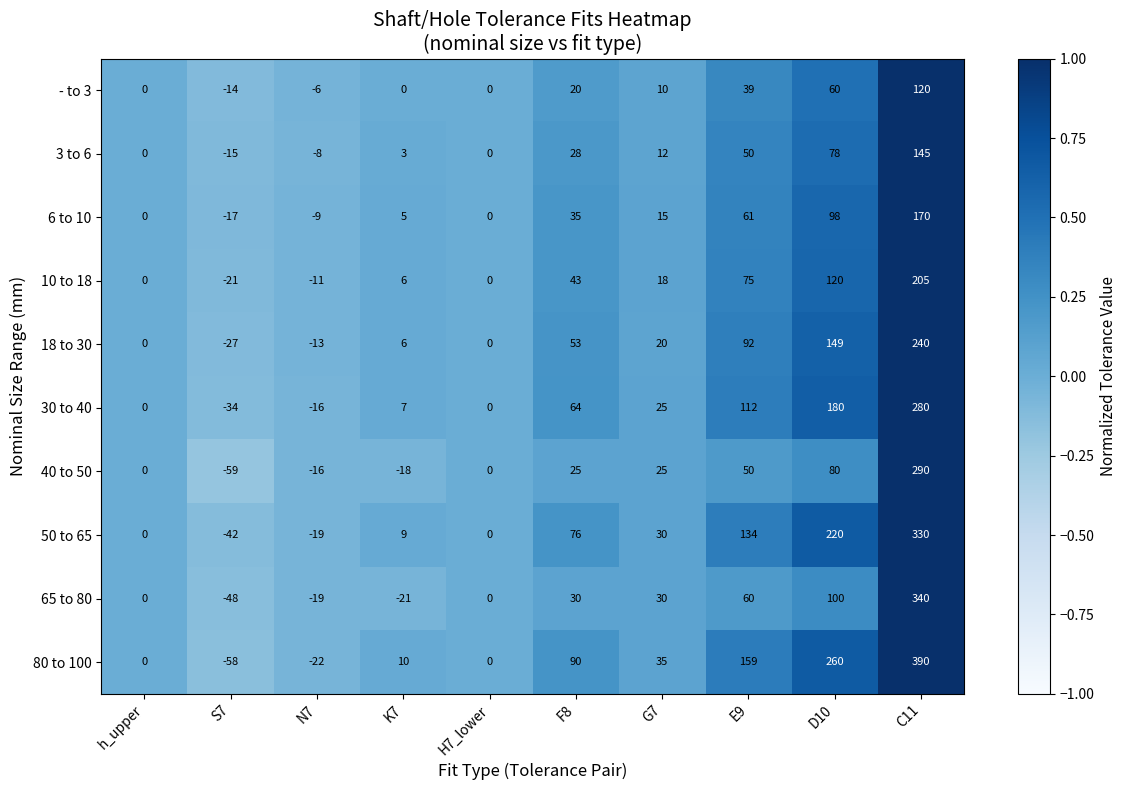

What is the difference between the 3 to 6 values at E9 and C11?

95